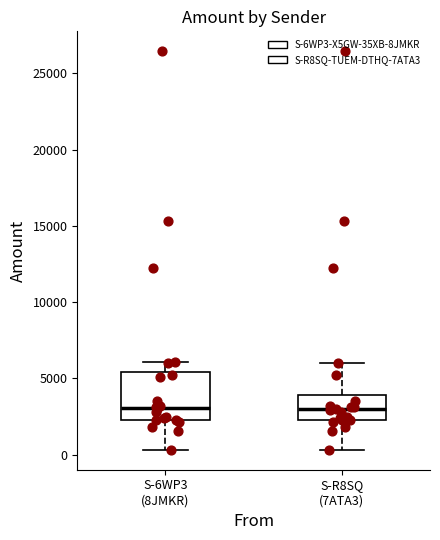

Reading left to right, transcribe this box plot: for each box, give where its median line is, the range the box spans, and where its two whiskers end, as read against the y-axis. The values are not printed on the chart, so give them approximately, as read against the axis.

S-6WP3 (8JMKR): median 3000, box 2500 to 5500, whiskers 500 to 6000
S-R8SQ (7ATA3): median 3000, box 2500 to 4000, whiskers 500 to 6000